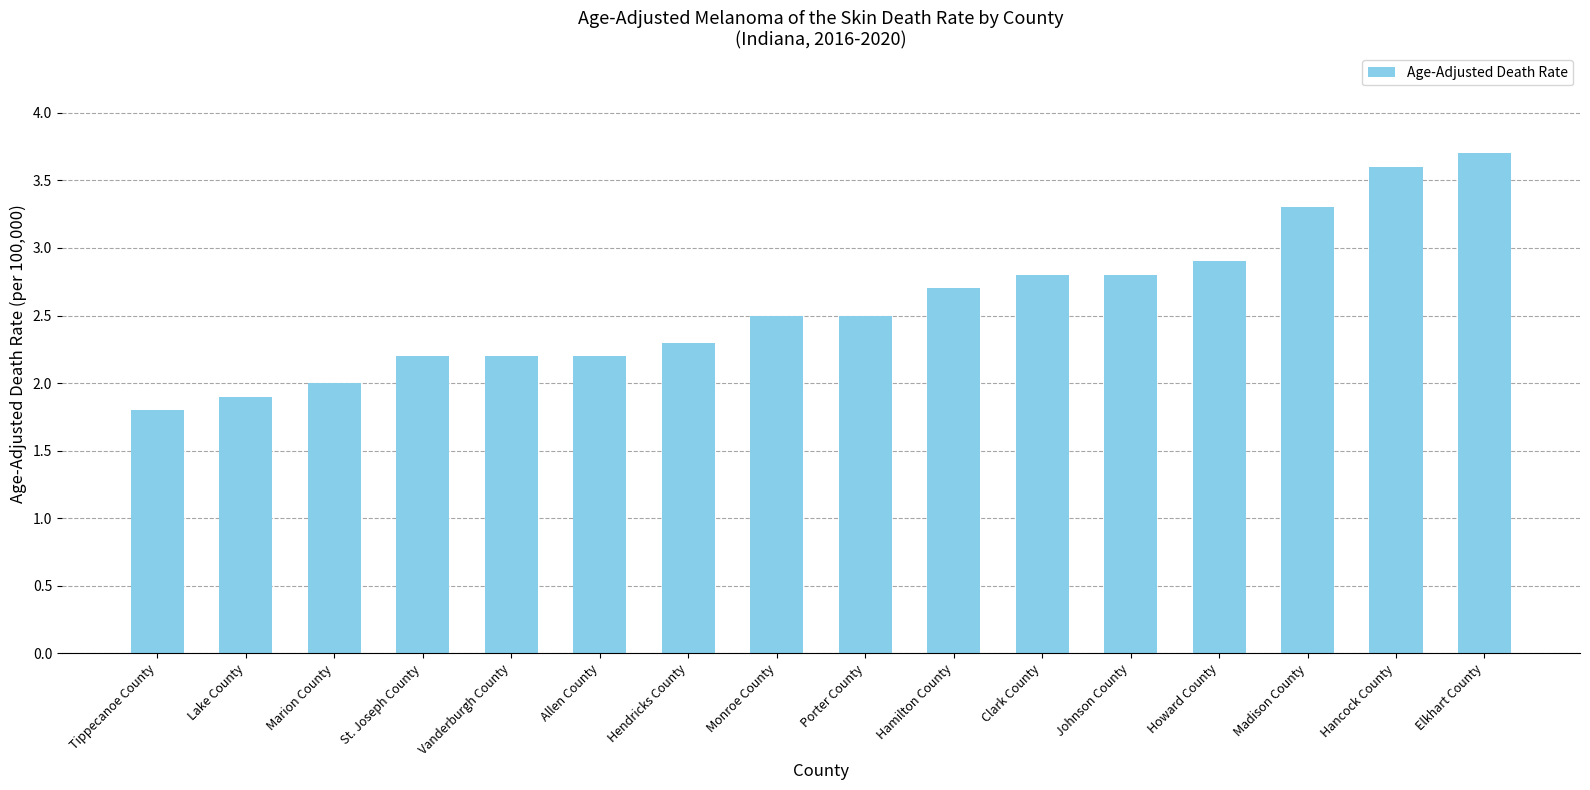

Does the chart contain any negative values?

No